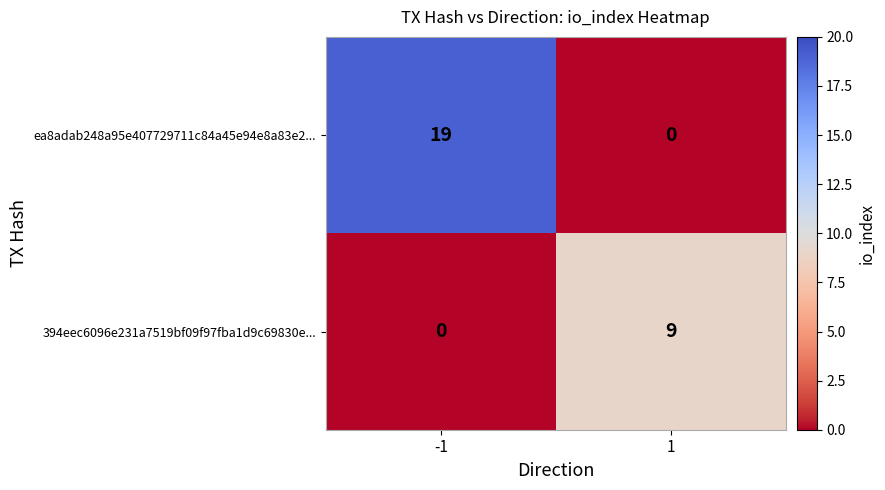

What is the sum of all ea8adab248a95e407729711c84a45e94e8a83e2... values?

19